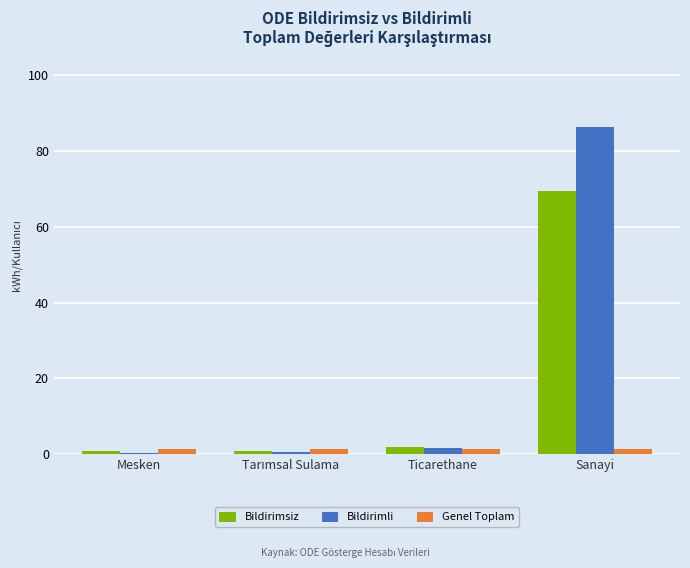

Between Mesken and Sanayi, which series saw the biggest shift?

Bildirimli